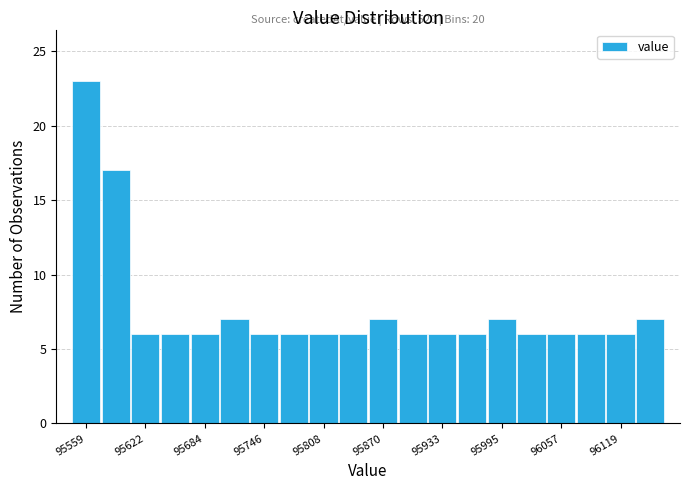

Around what value on the x-axis is the tallest bar? Give the approximate position of its centre, as read against the axis.

95560